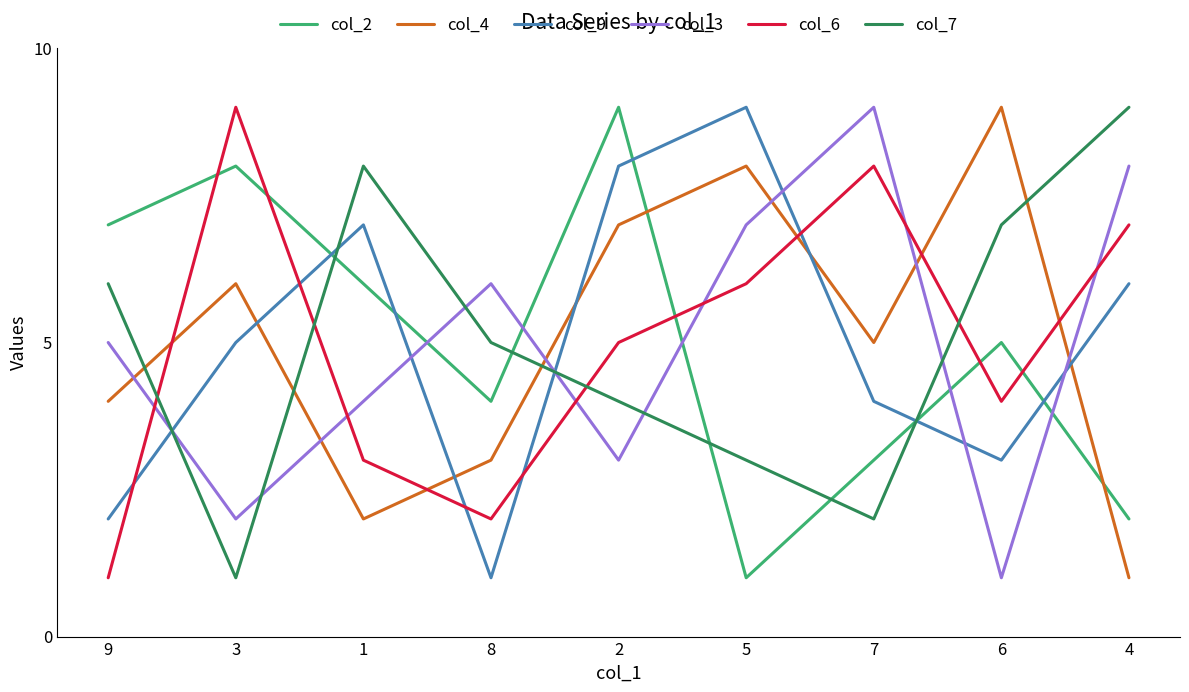

What is the sum of all col_2 values?

45